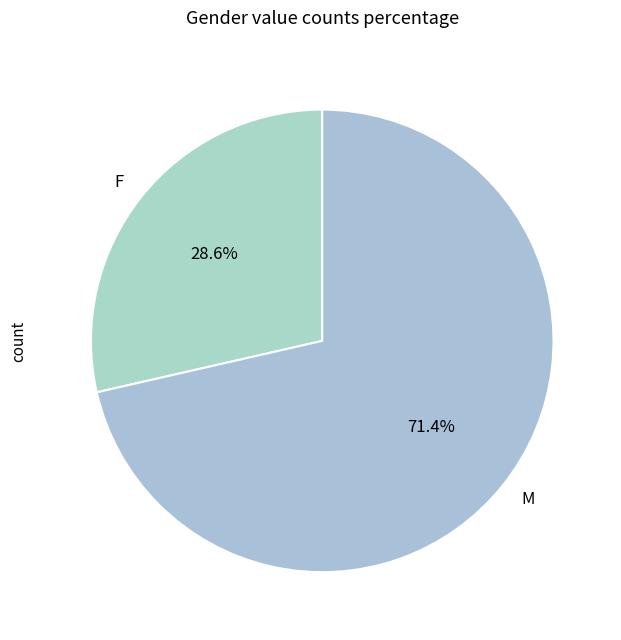

Rank the categories by value from lowest to highest.

F, M